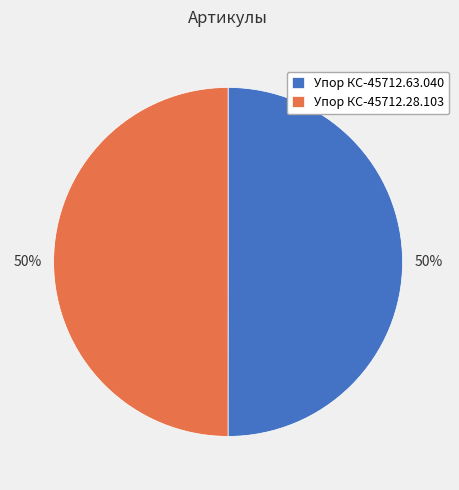

What is the ratio of the value at Упор КС-45712.28.103 to the value at Упор КС-45712.63.040?

1.0